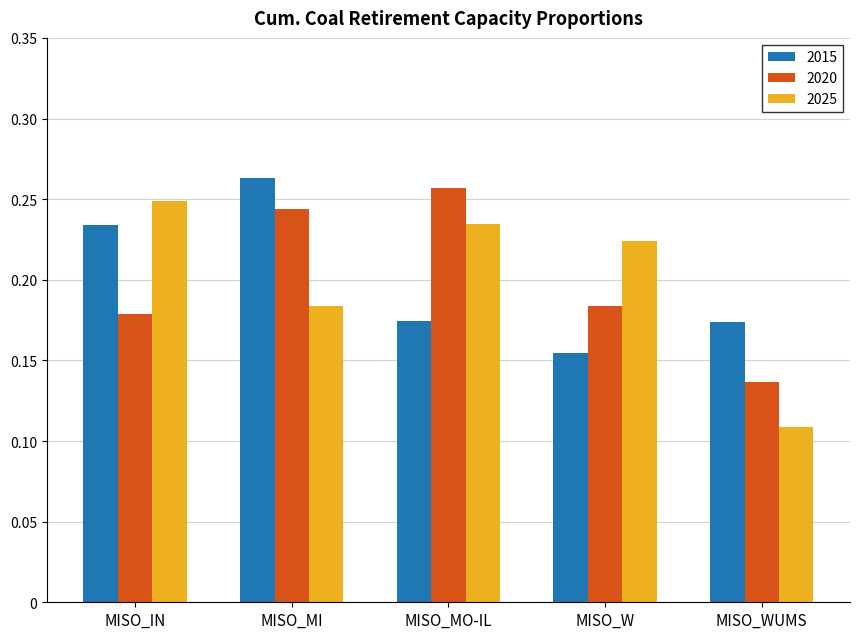

Which series has the widest spread of values?

2025